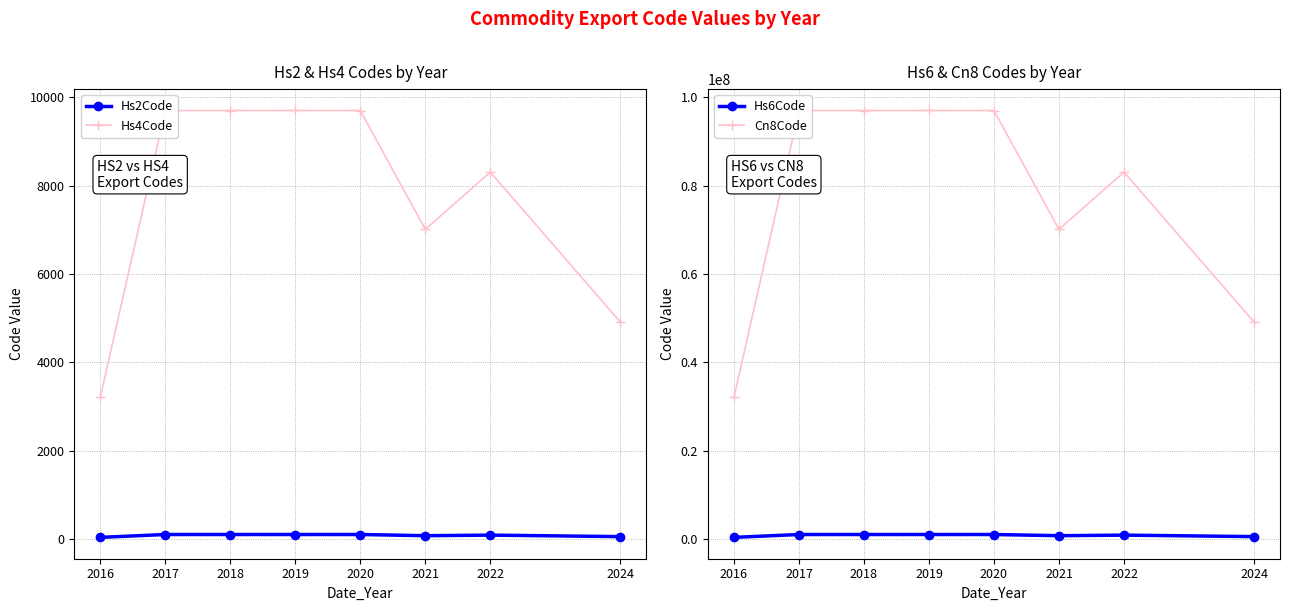

Is it true that Cn8Code equals 66954722 at 2020?

False